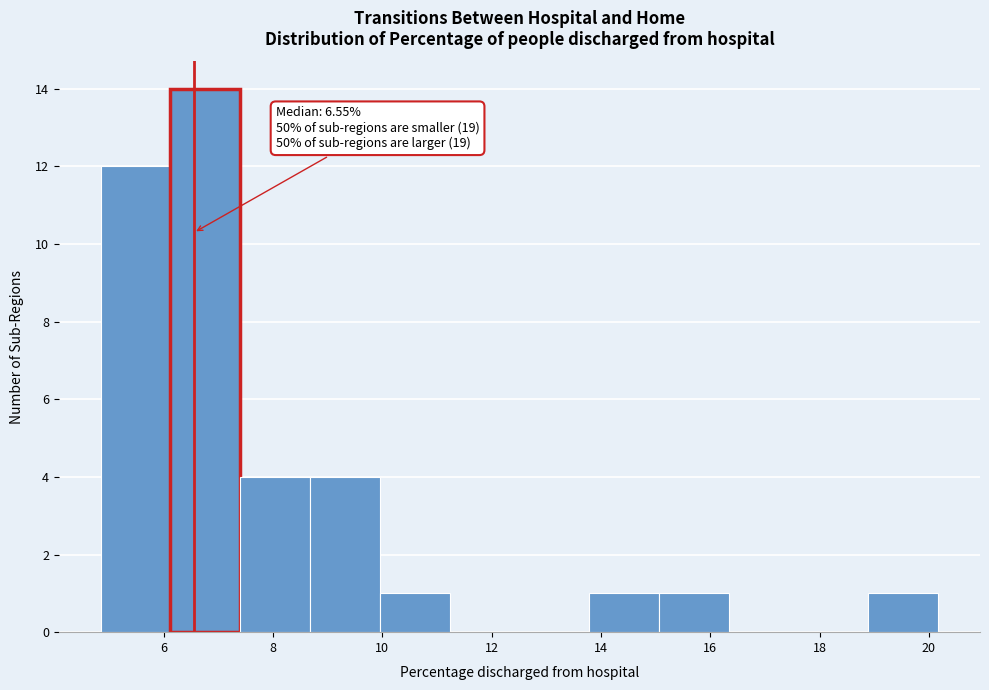

Which range on the x-axis has the tallest bar?

6.2 to 7.4